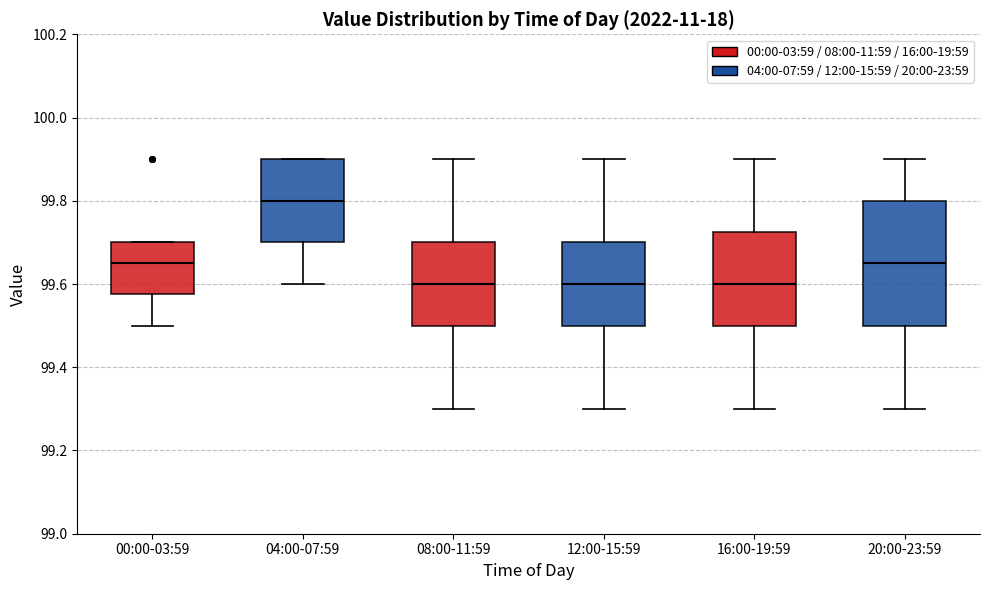

Which box is the tallest, from its lower edge to its upper edge?

20:00-23:59